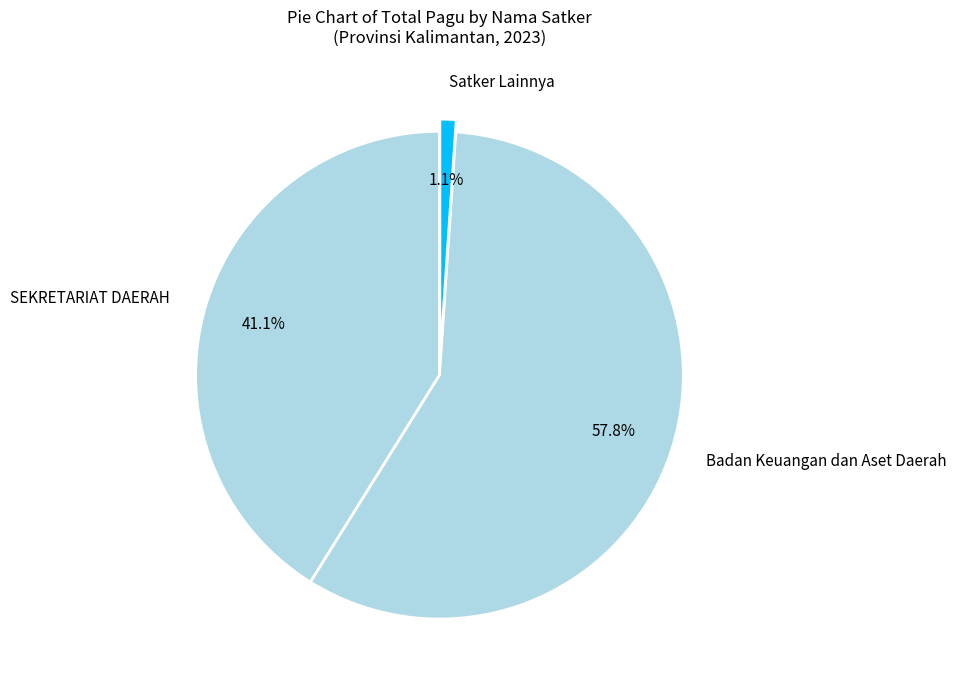

Which slice is the smallest?

Satker Lainnya